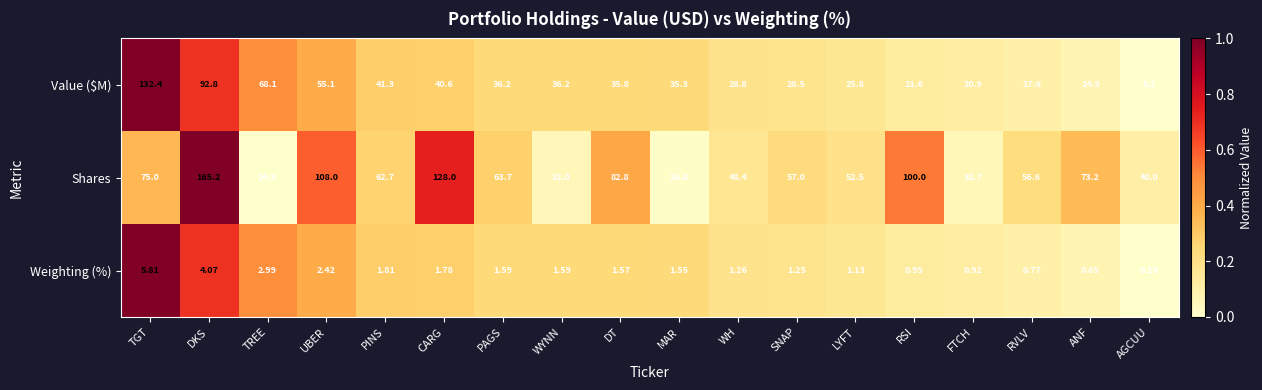

At which label is Value ($M) closest to 68?

TREE